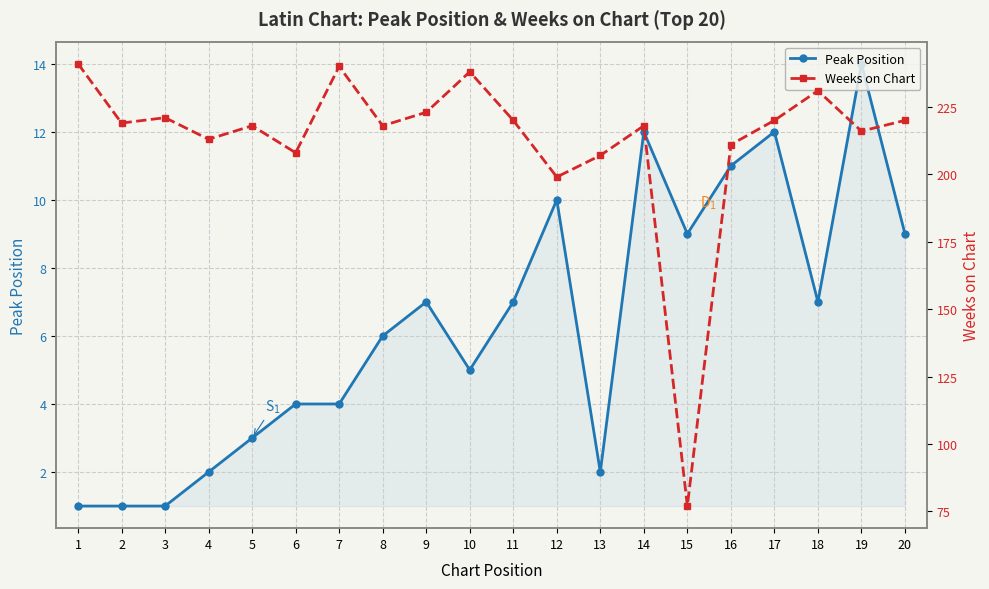

True or false: Peak Position has a value of 4 at 7.

True